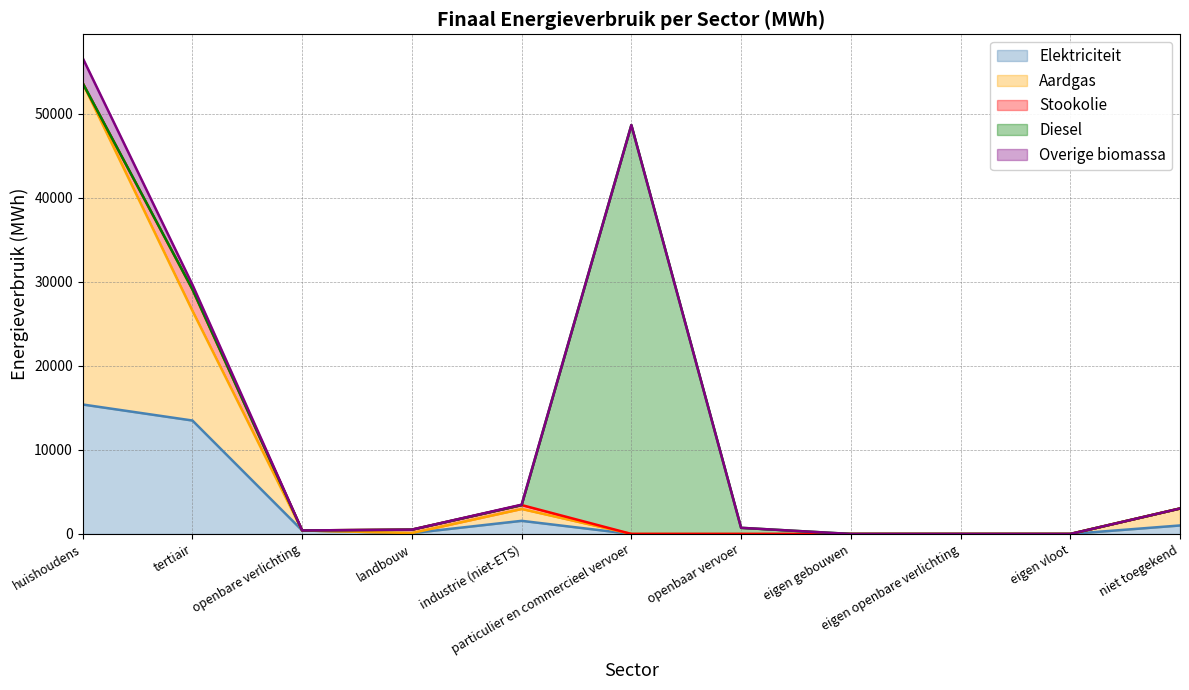

At how many categories does at least one series exceed 1090?

5